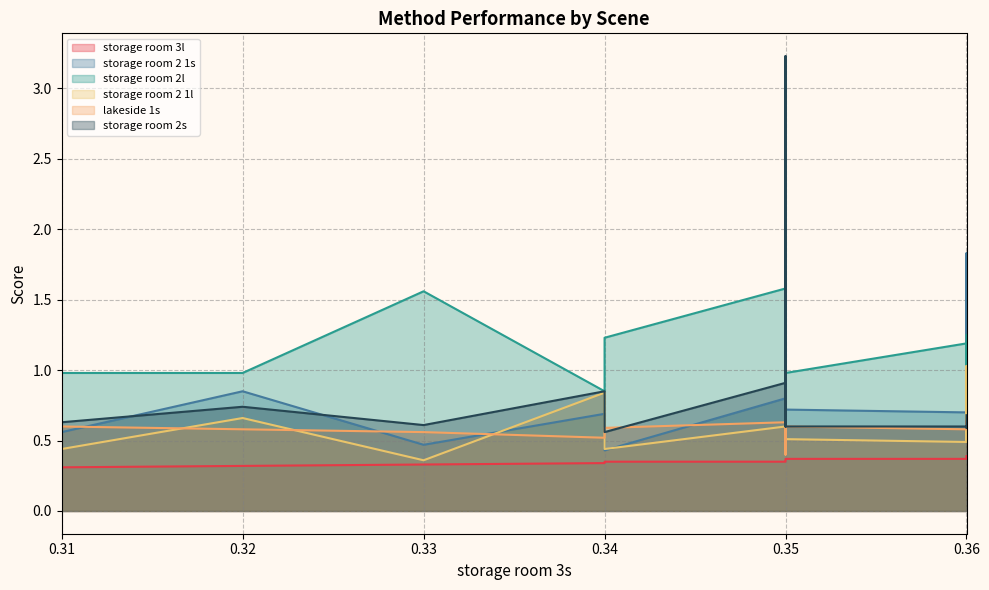

What is the average value of the lakeside 1s series?

0.6